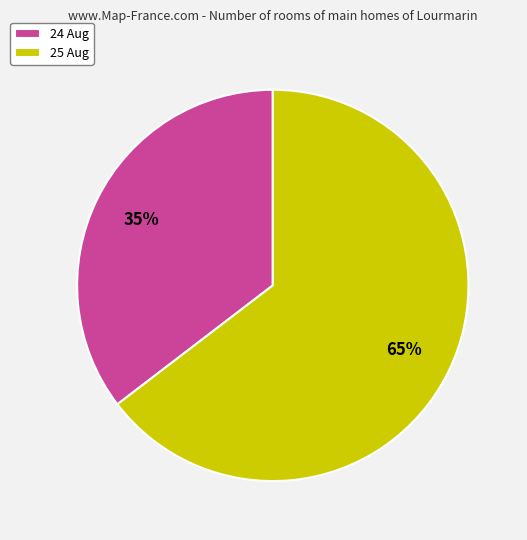

Count the number of slices in the pie.

2